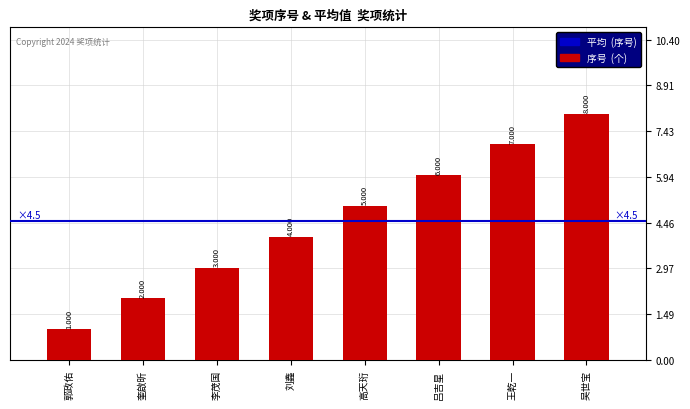

Reading left to right, what are all the values shown in this chart?

1	2	3	4	5	6	7	8